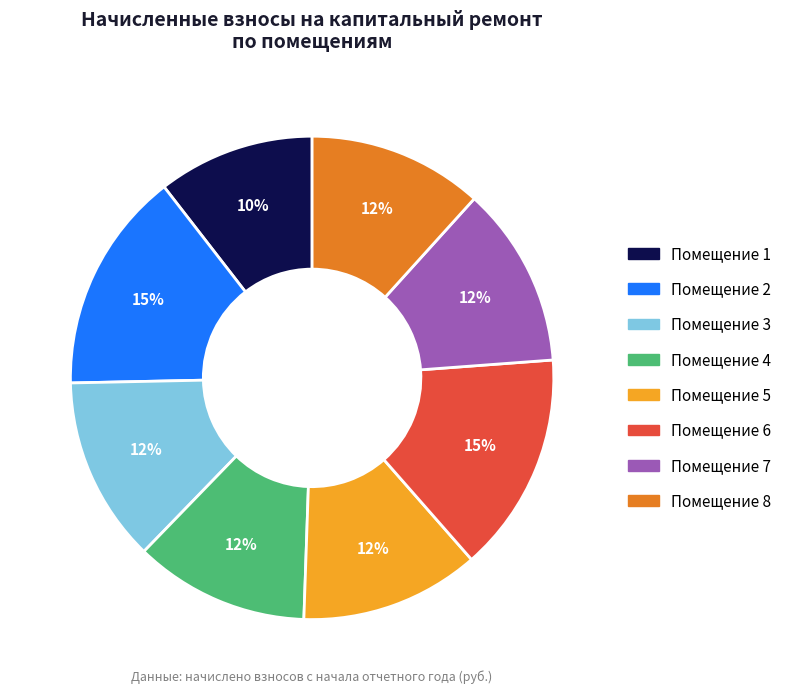

Count the number of slices in the pie.

8